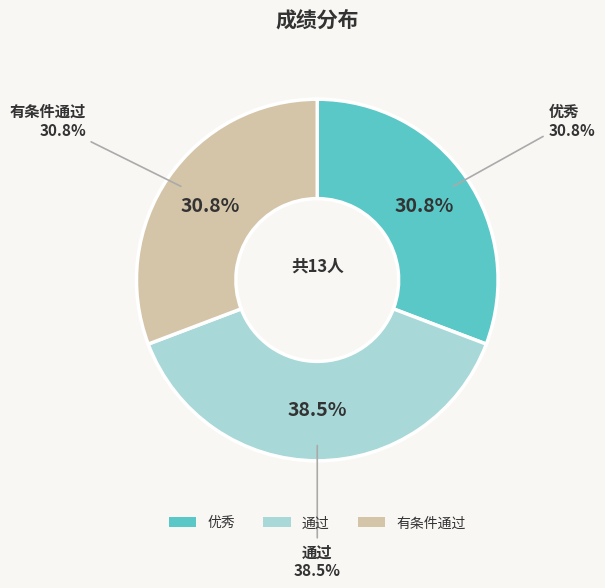

Is there a majority slice in this chart?

No